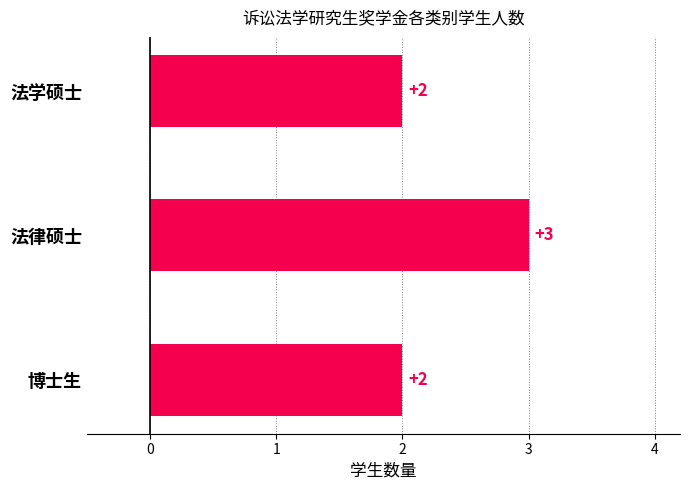

Approximately how many times larger is the value at 法学硕士 compared to 博士生?

1.0